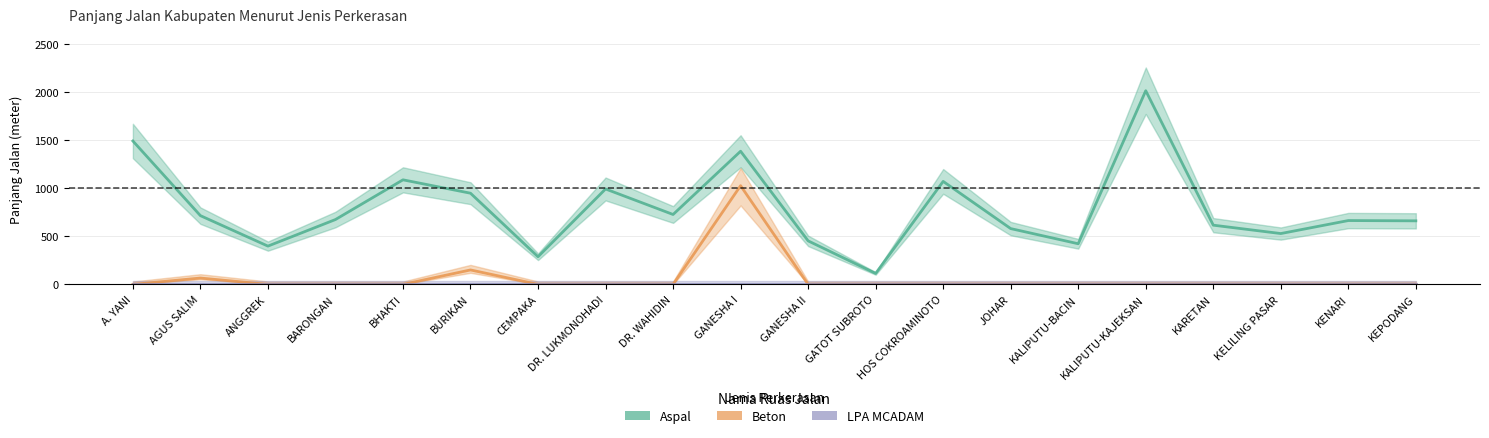

The Aspal series shows 168.7 at GANESHA II. True or false?

False